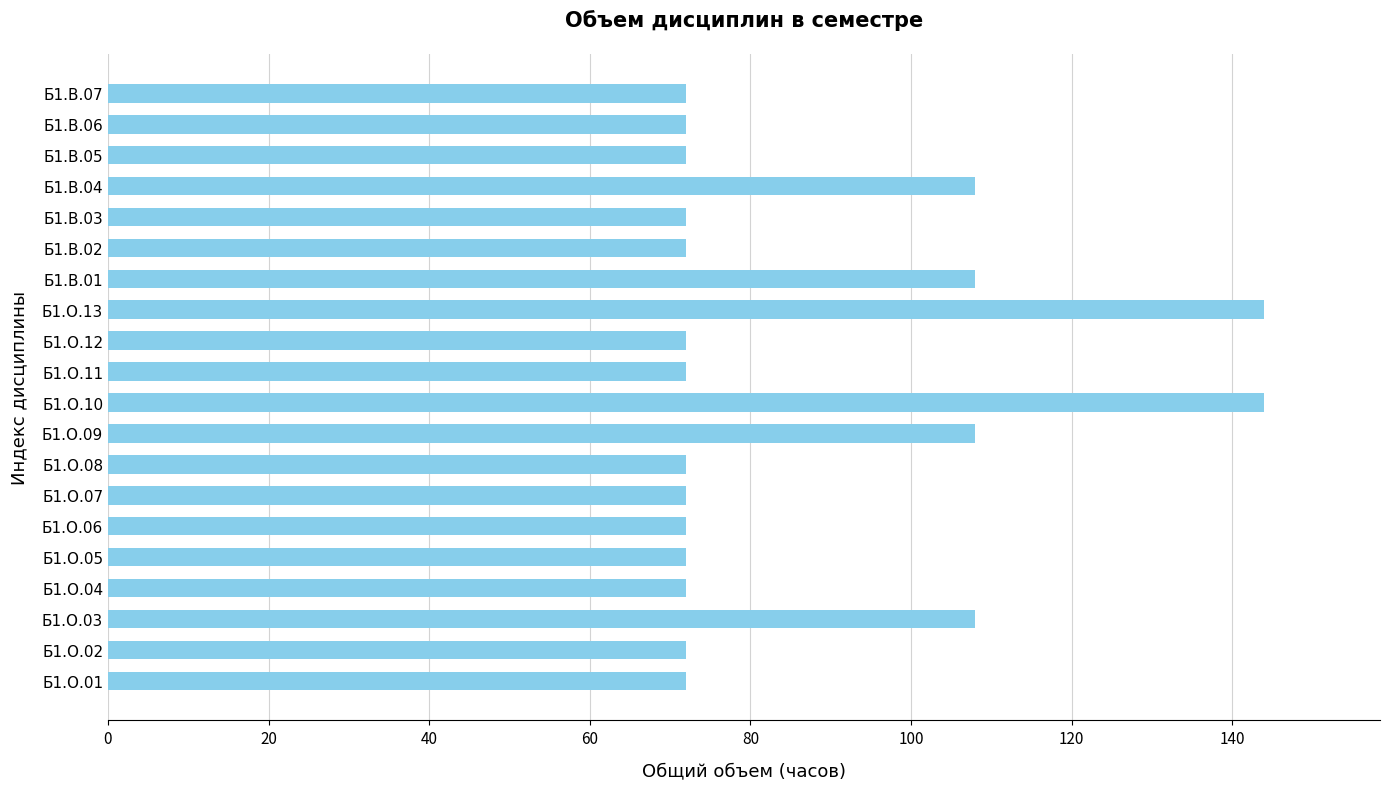

What is the sum of the values at Б1.В.01 and Б1.О.09?

216